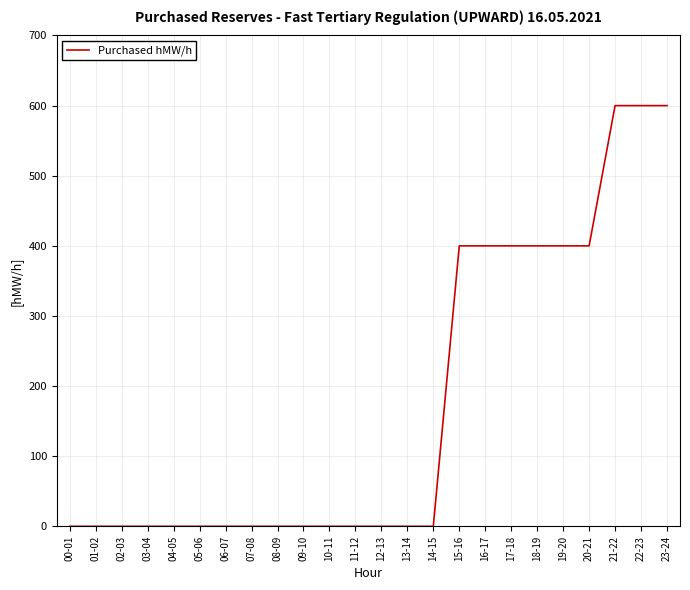

What position from the left is 09-10?

10